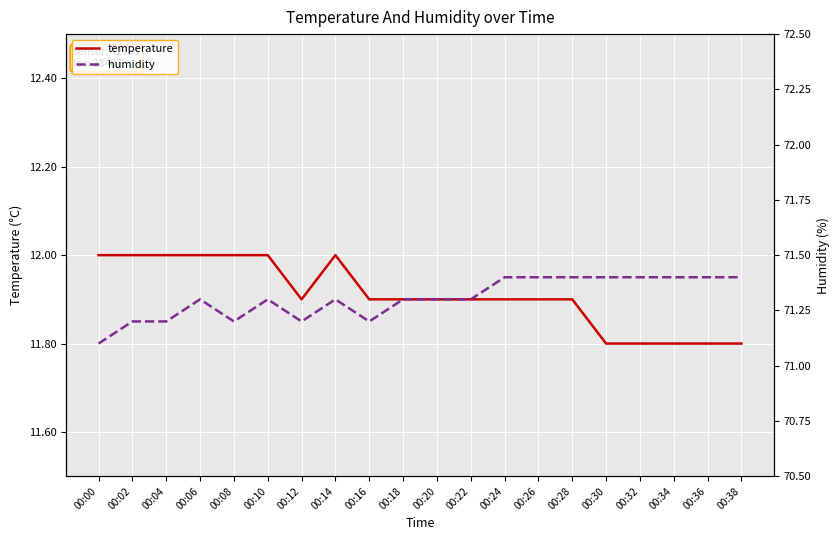

Is it true that temperature equals 4.5 at 00:14?

False